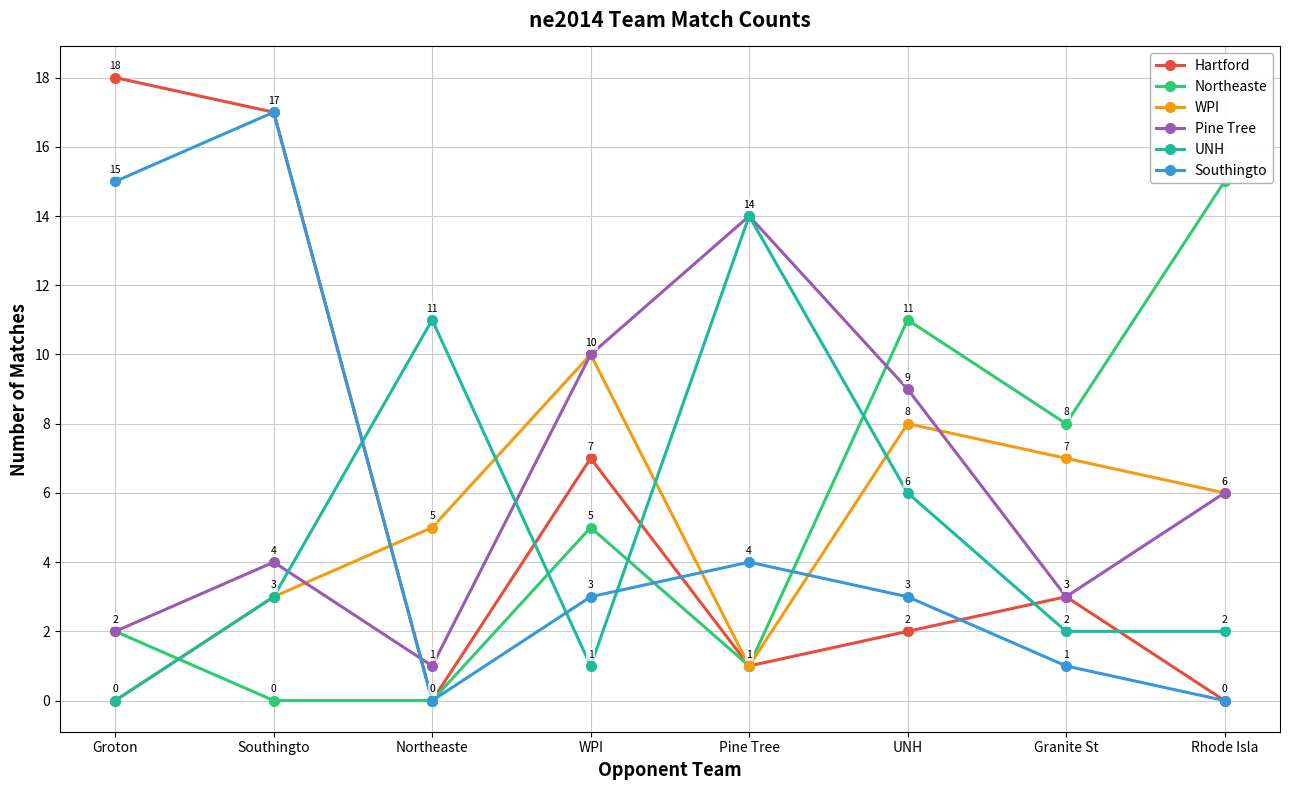

List the labels in order of Hartford value, smallest first.

Northeaste, Rhode Isla, Pine Tree, UNH, Granite St, WPI, Southingto, Groton